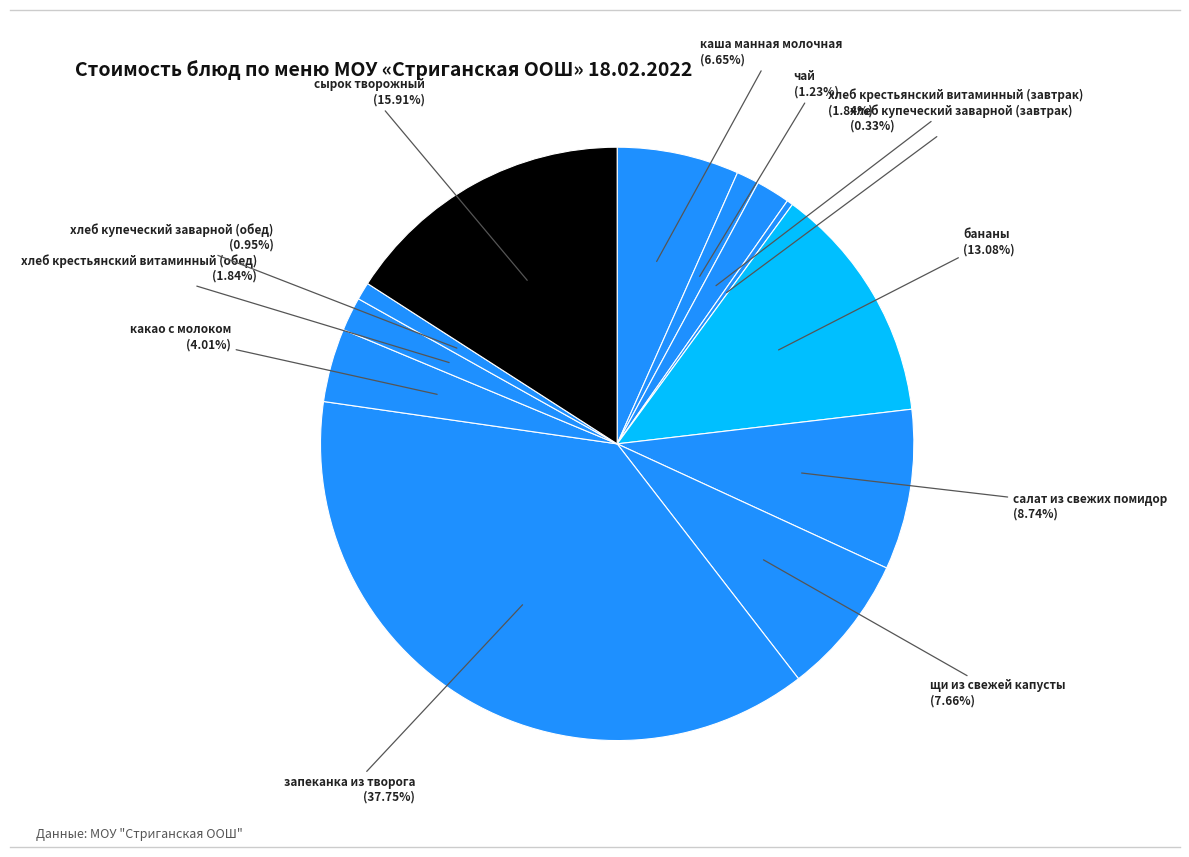

Is there a majority slice in this chart?

No